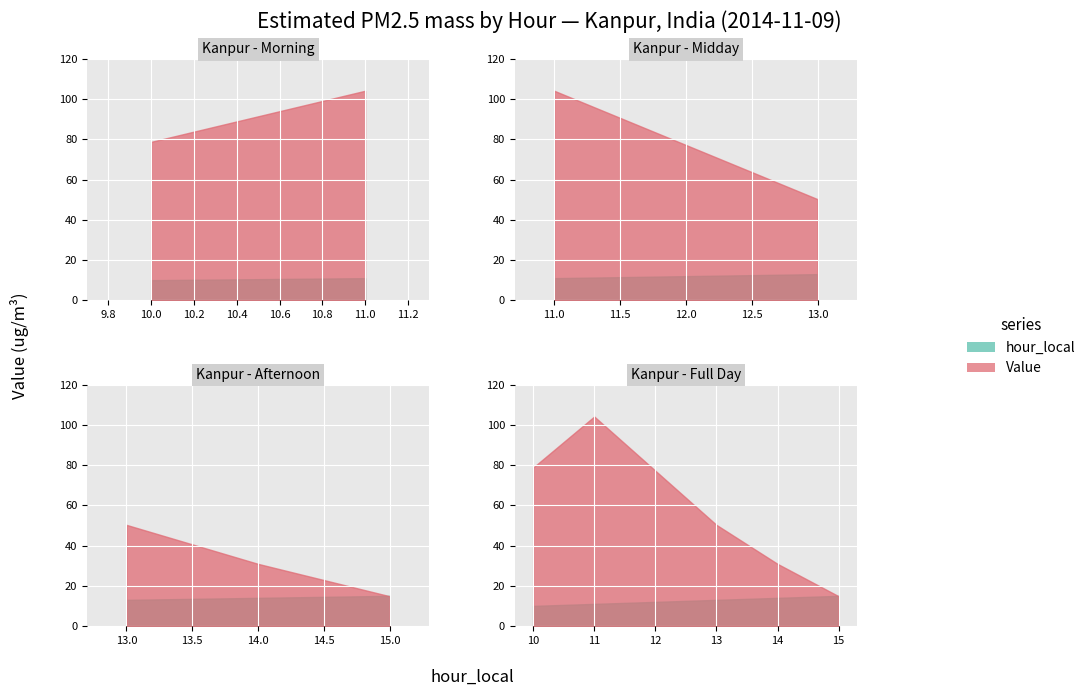

What is the spread (max minus min) of values at 14?

16.9